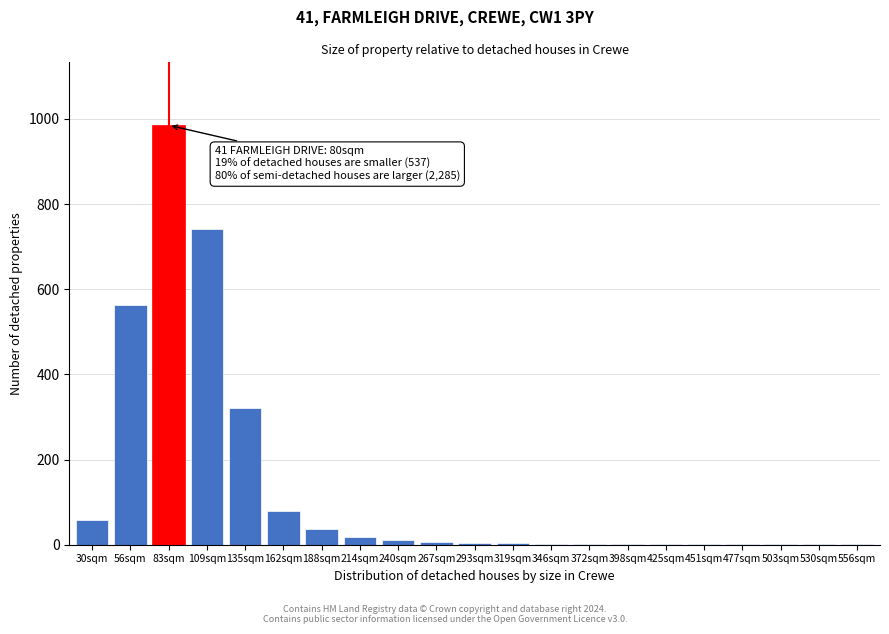

At which label is the value closest to 493?

56sqm